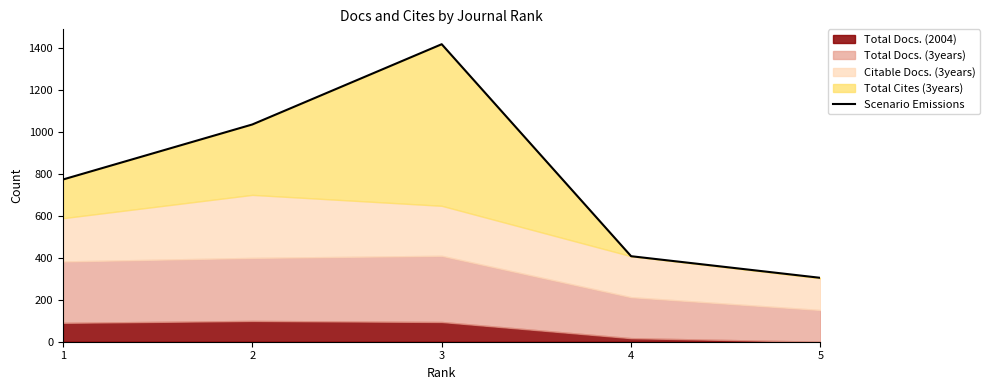

What is the ratio of the value at 3 to the value at 2?

1.4